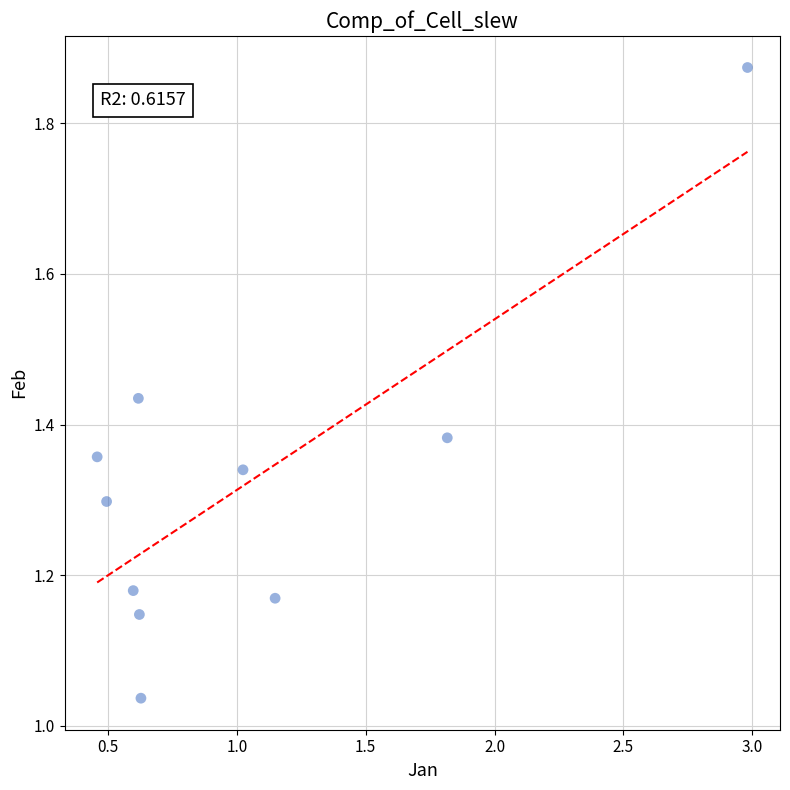

What is the range of Y values (max minus min)?

0.8